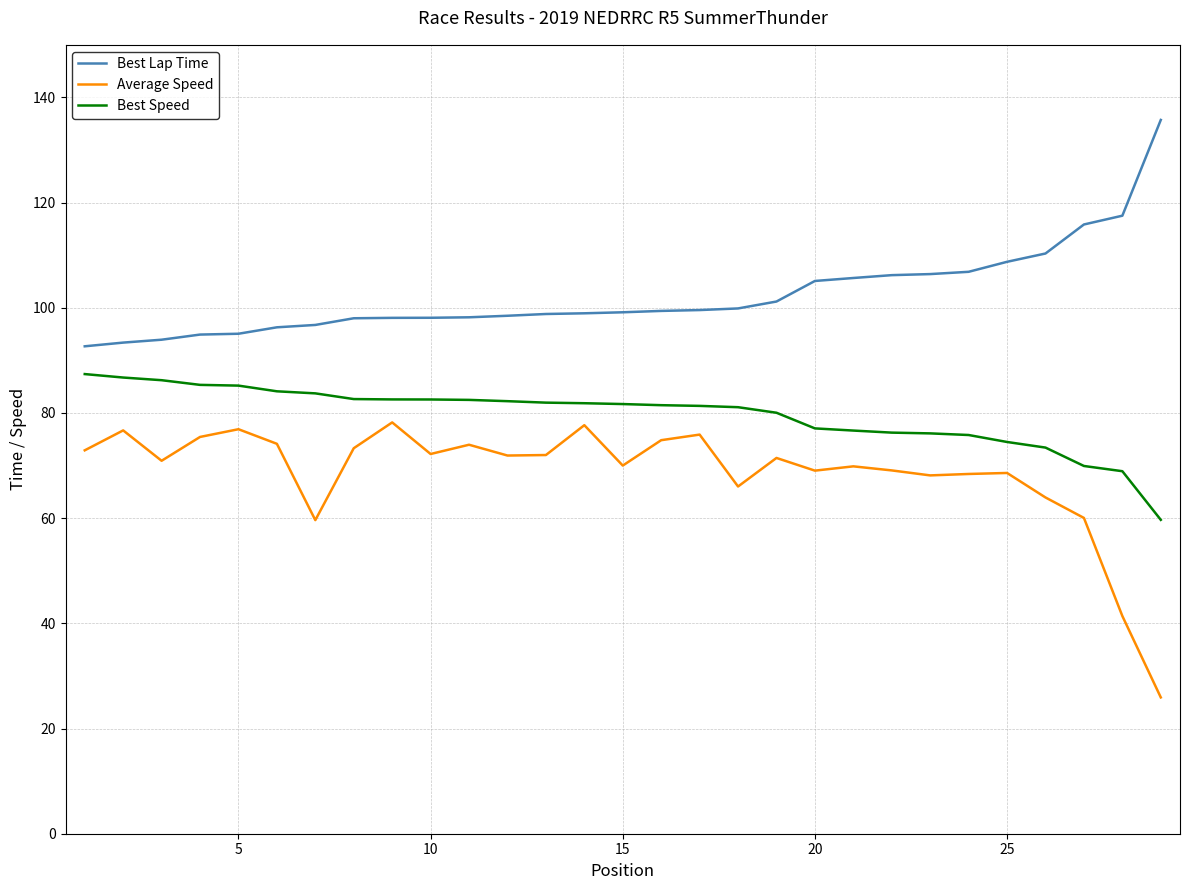

What is the maximum value for Best Lap Time?

135.7